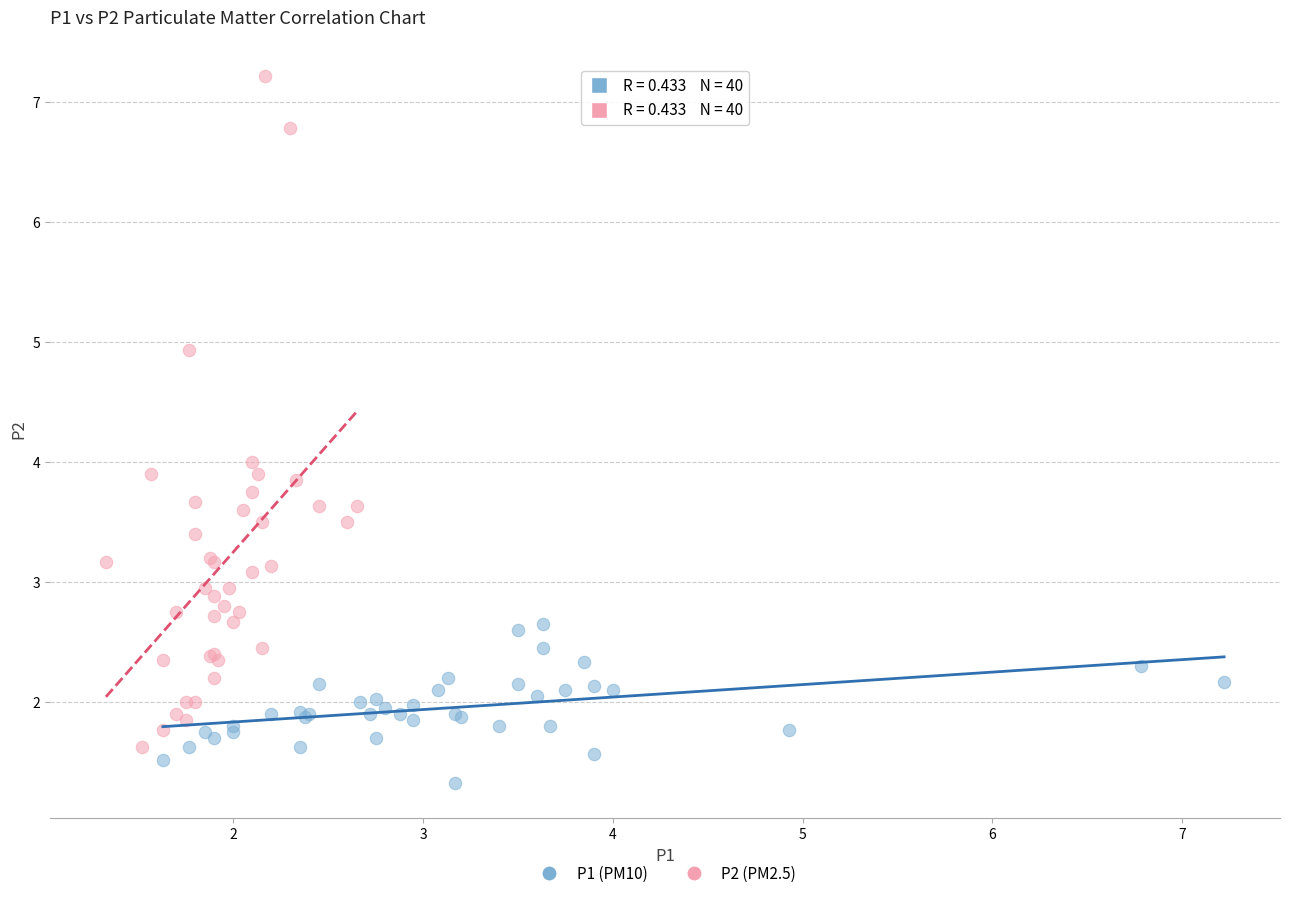

Which series has the widest spread of Y values?

P2 (PM2.5)